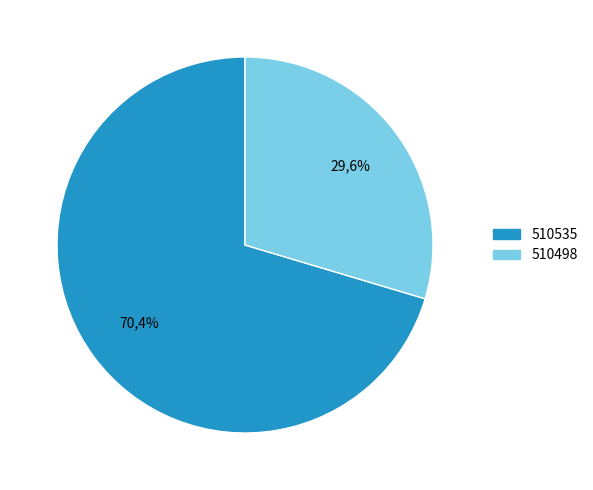

Does 510498 account for over 50% of the chart?

No